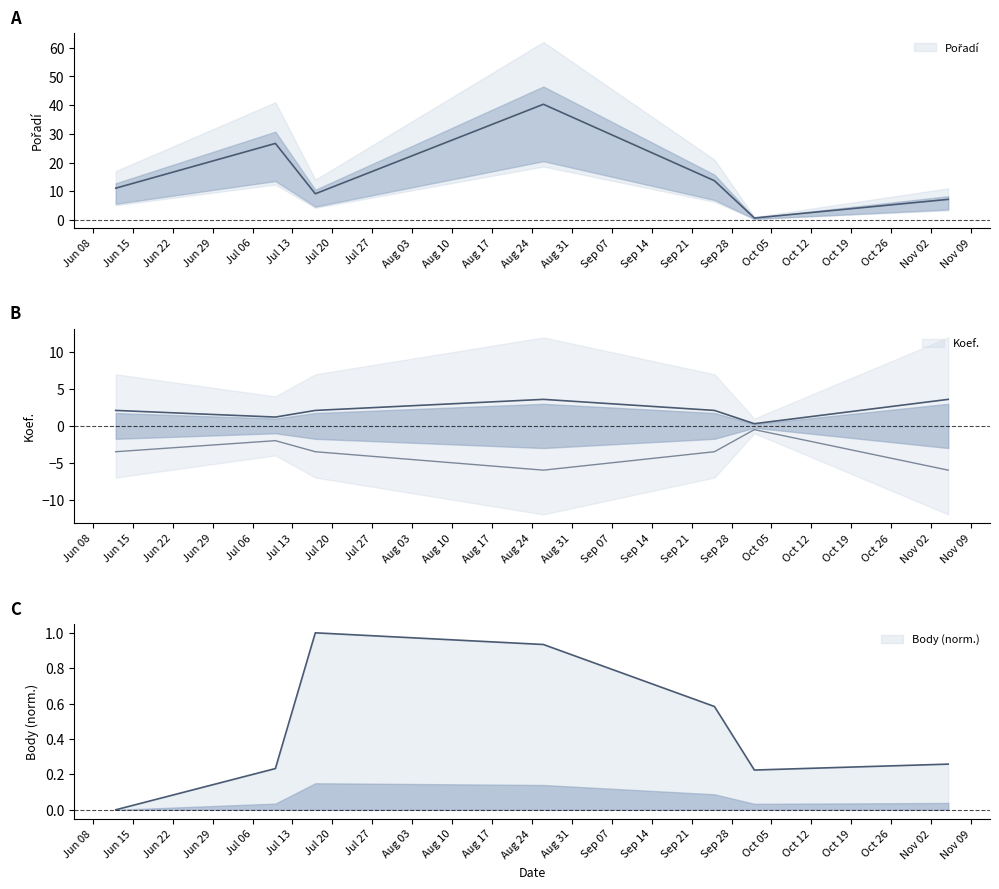

What is the sum of all Body_norm values?

3.2